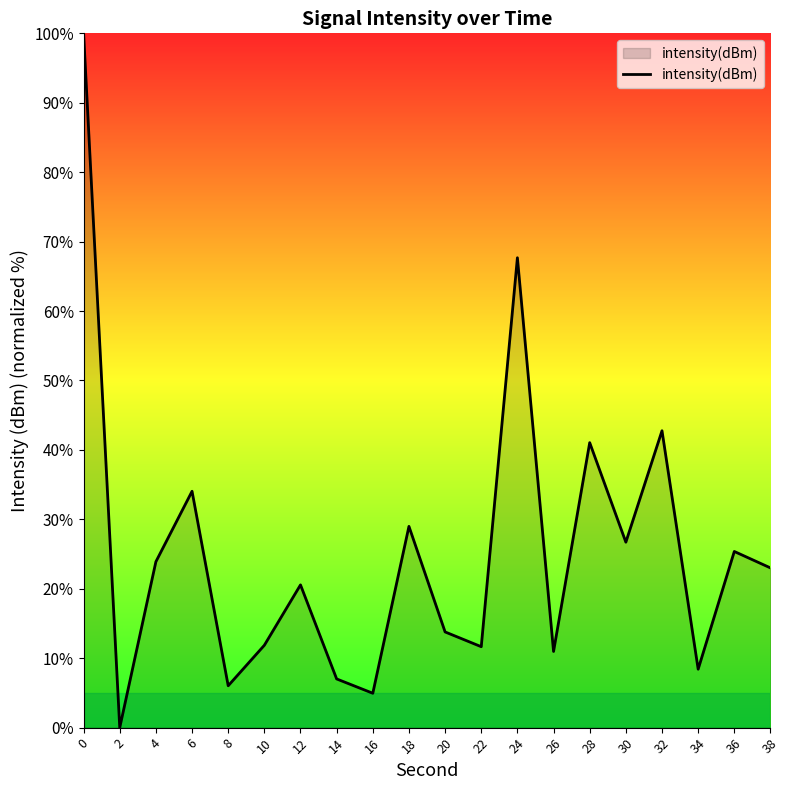

Where is the first local minimum?

2